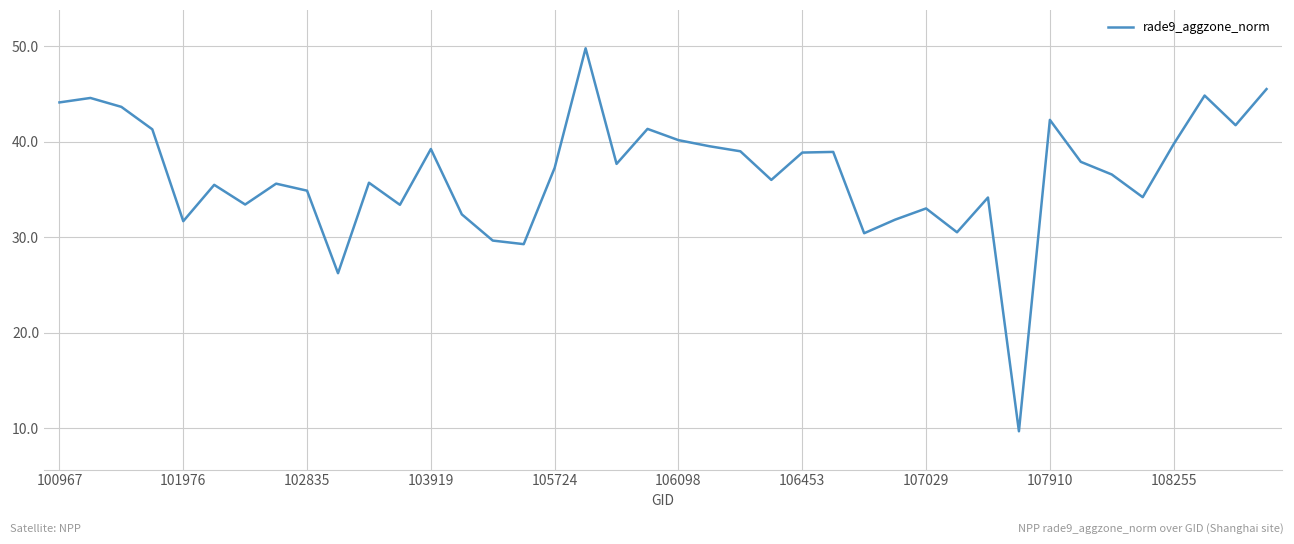

What is the minimum value shown in the chart?

9.7